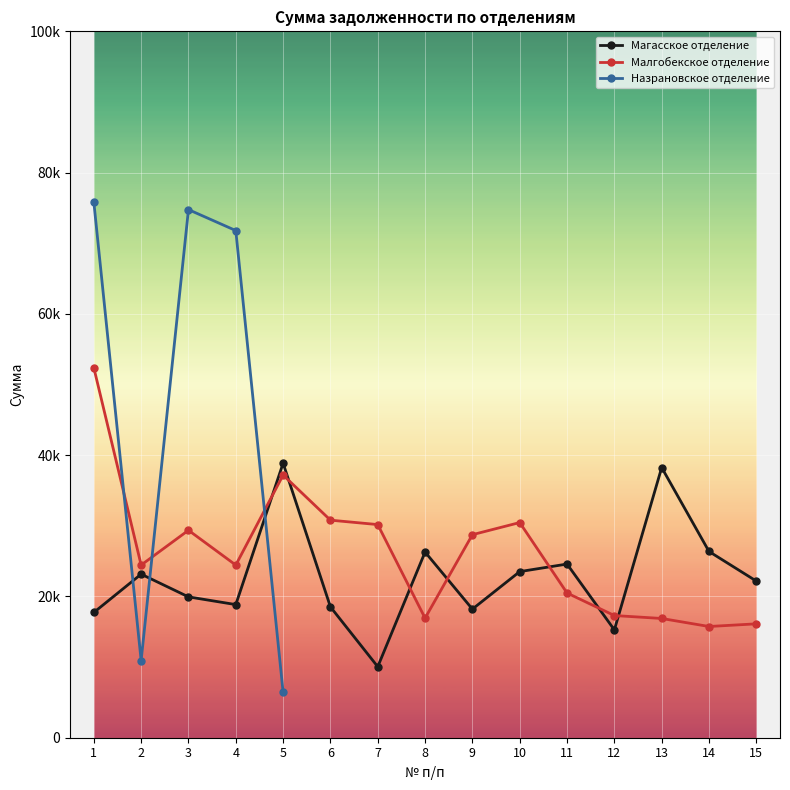

Which series has the largest total across all categories?

Малгобекское отделение